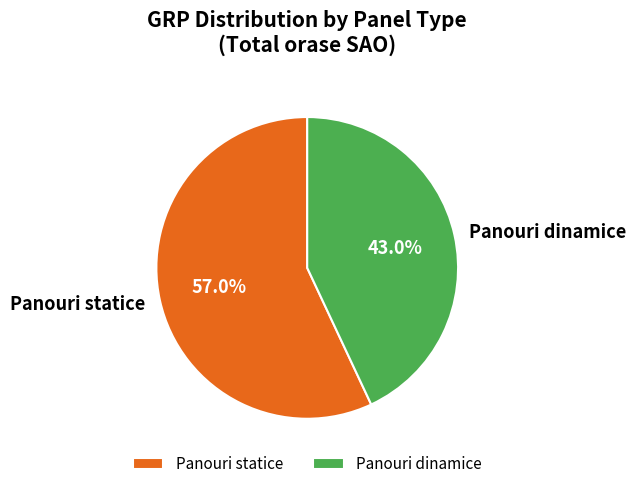

How many segments does this pie chart have?

2